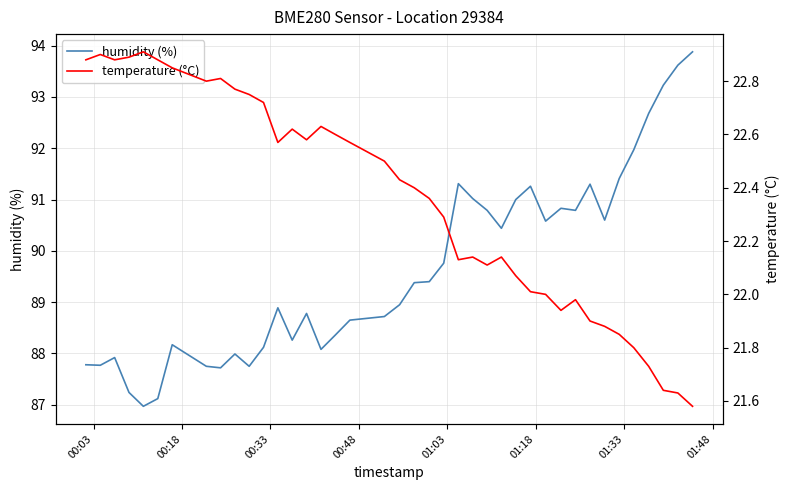

What is the difference between the maximum and second lowest values in the humidity (%) series?

6.8